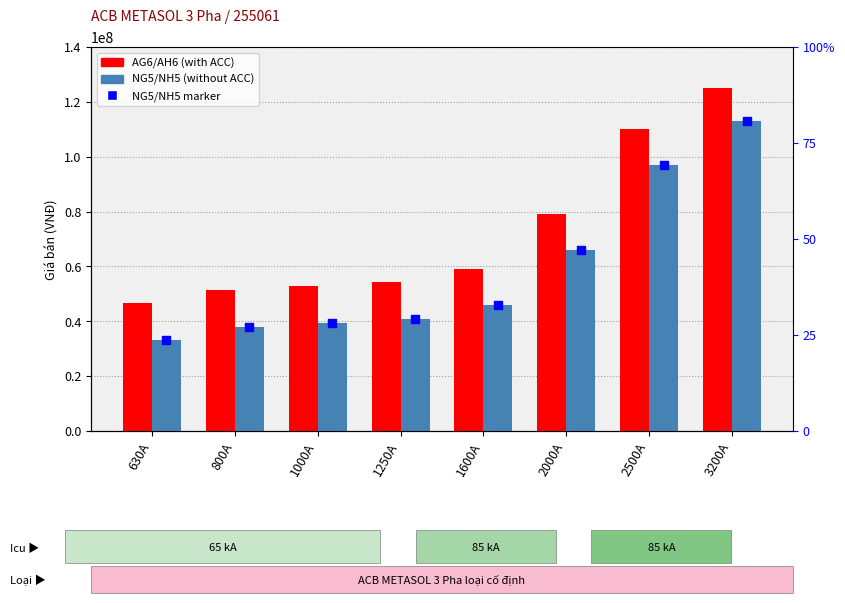

What is the total value across all series at 2500A?

207000000